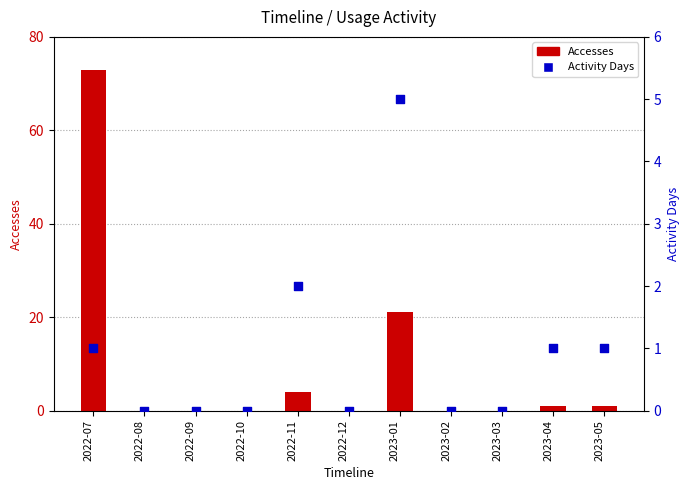

Is the value of Accesses at 2023-02 greater than the value of Activity Days at 2023-04?

No